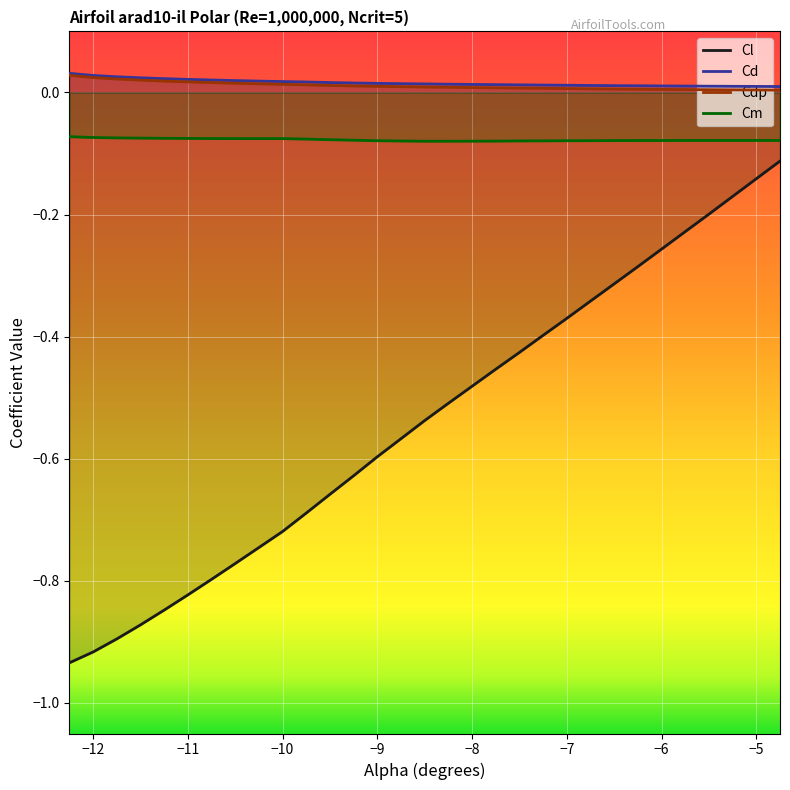

True or false: Cl and Cd cross at least once.

False